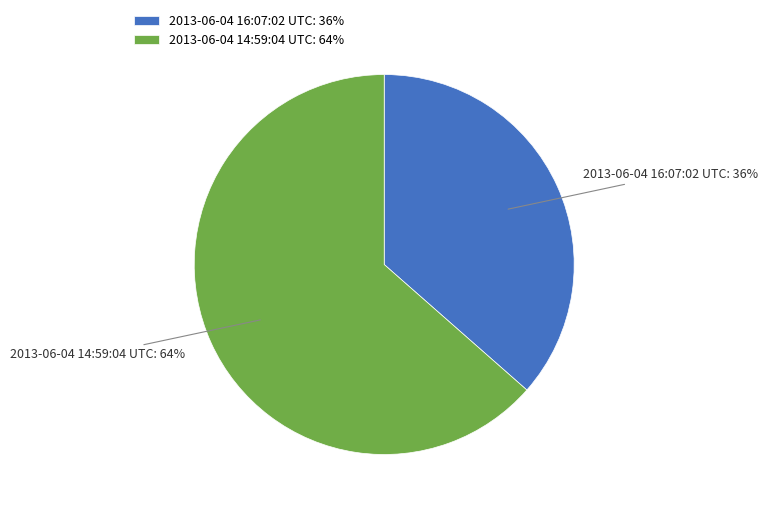

Between 2013-06-04 16:07:02 UTC and 2013-06-04 14:59:04 UTC, which is larger?

2013-06-04 14:59:04 UTC